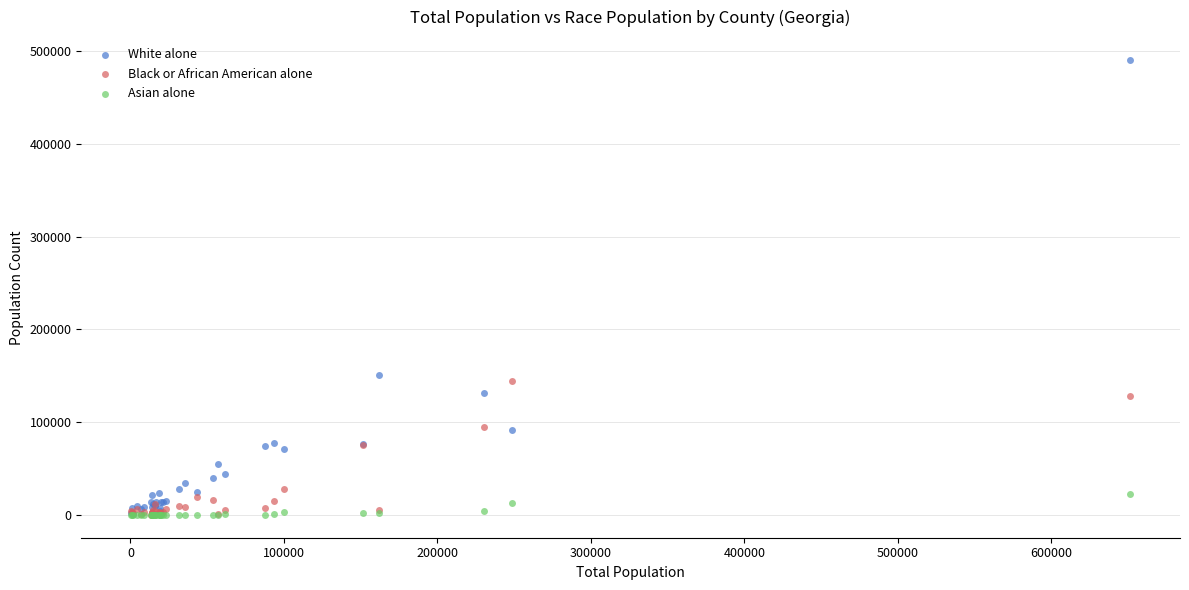

Across all series, what Y value is closest to 245222?

150326